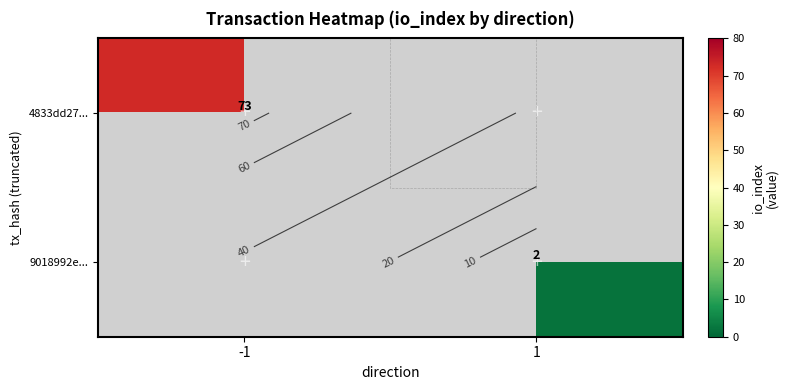

What is the greatest value displayed?

73.0